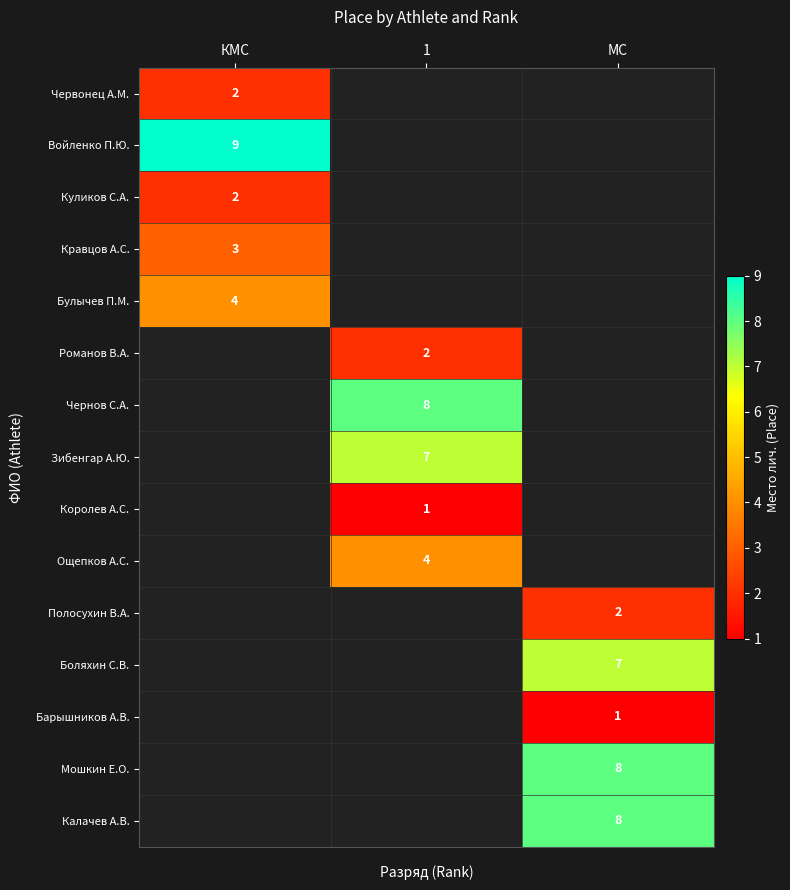

The Королев А.С. series shows 2 at 1. True or false?

False